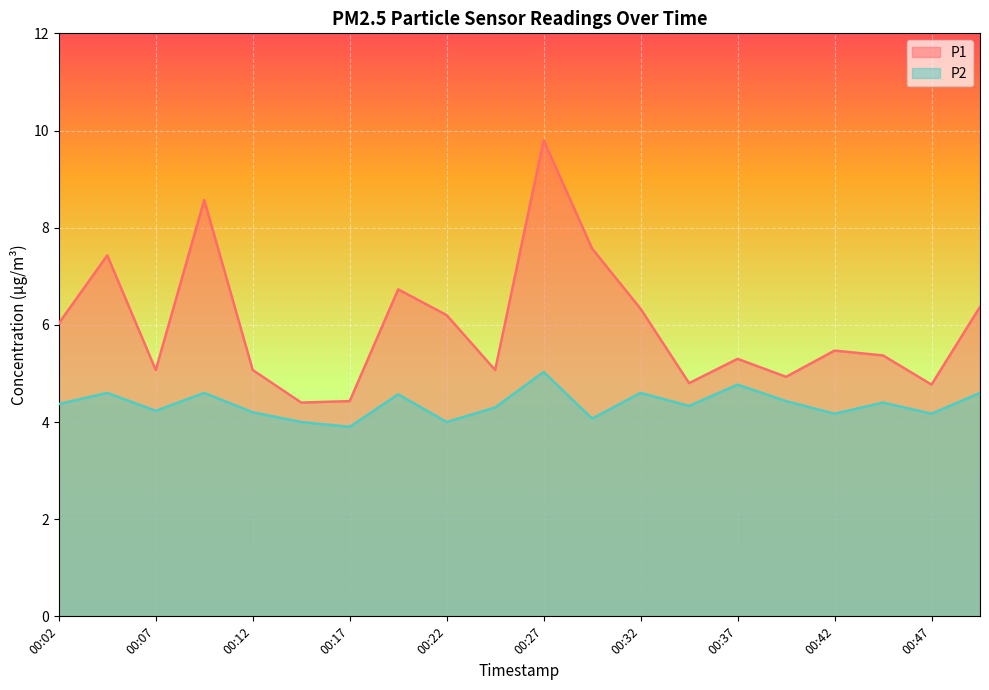

What is the maximum value shown in the chart?

9.8